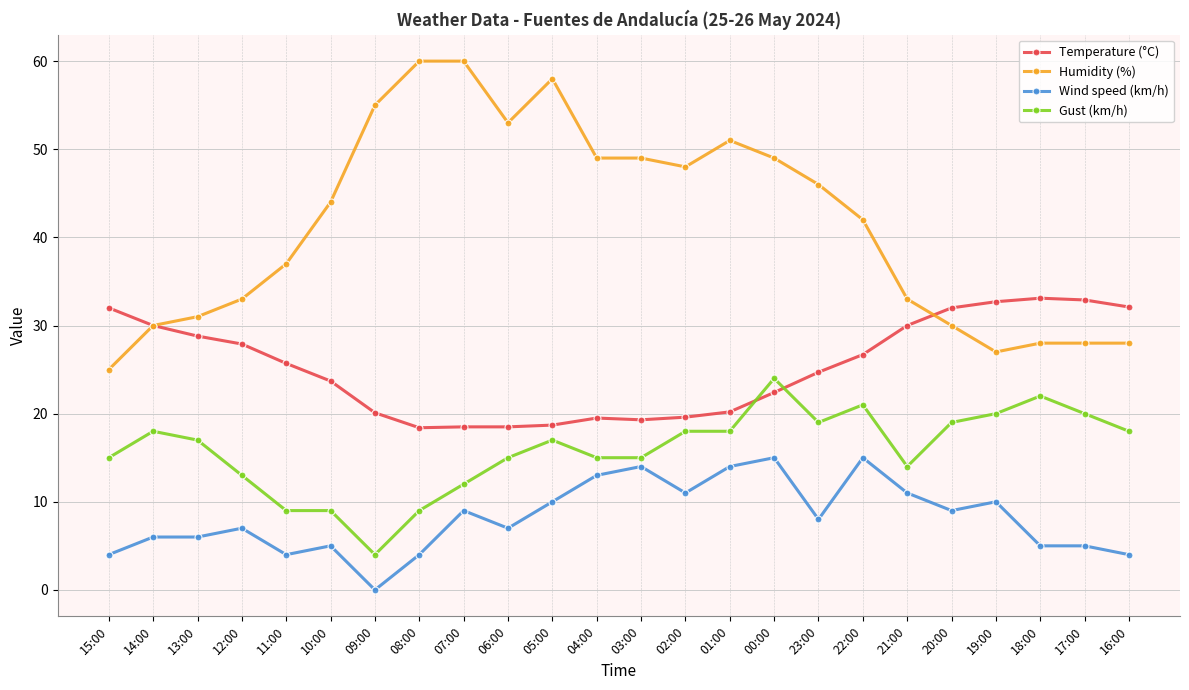

How many values in the Temperature (°C) series are below 25?

12